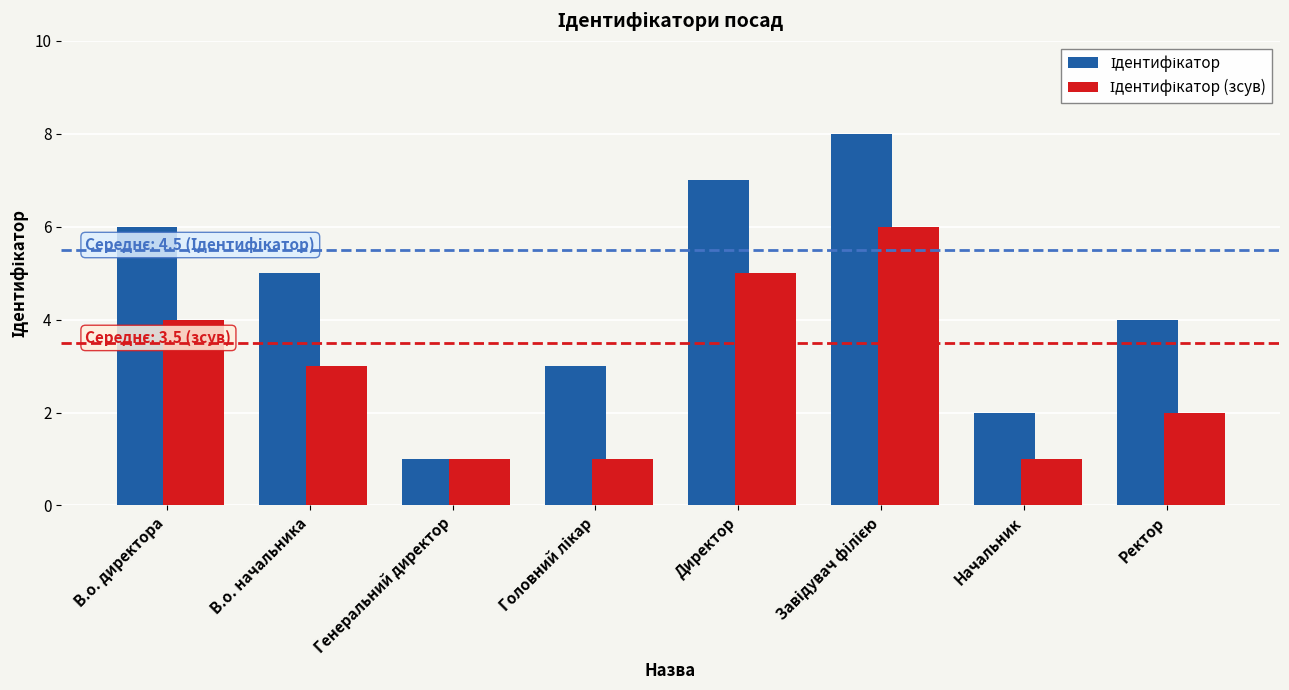

What is the maximum value shown in the chart?

8